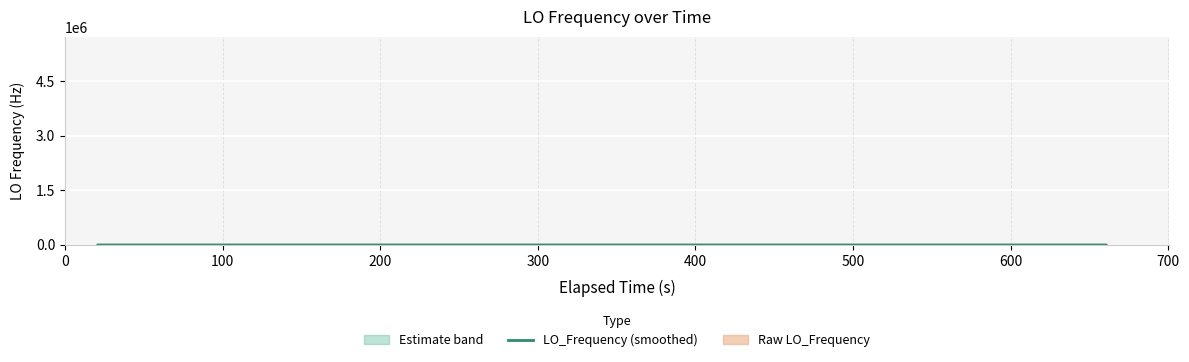

What is the value of the 30th point from the left?

3.1